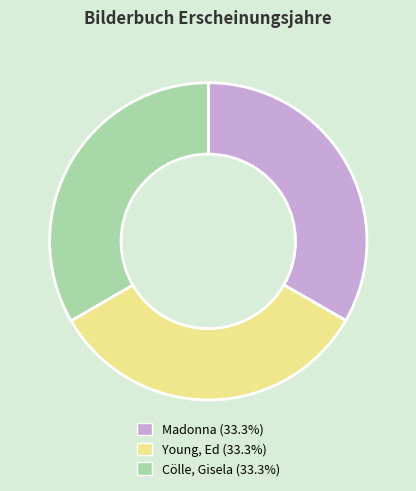

Is it true that Cölle, Gisela is 33% of the pie?

True